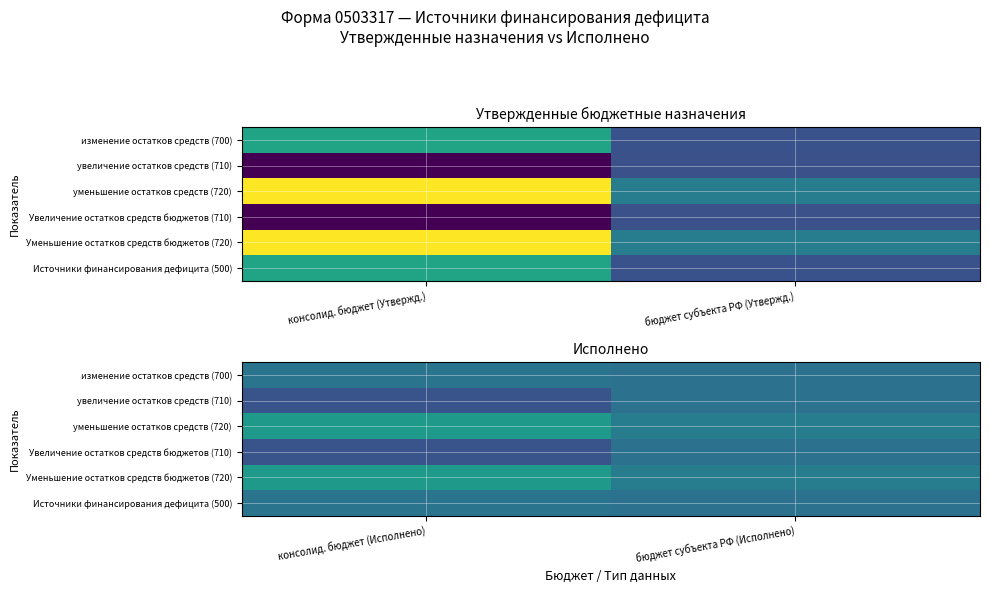

What is the sum of the изменение остатков средств (700) values at бюджет субъекта РФ (Исполнено) and консолид. бюджет (Исполнено)?

-2580653.8